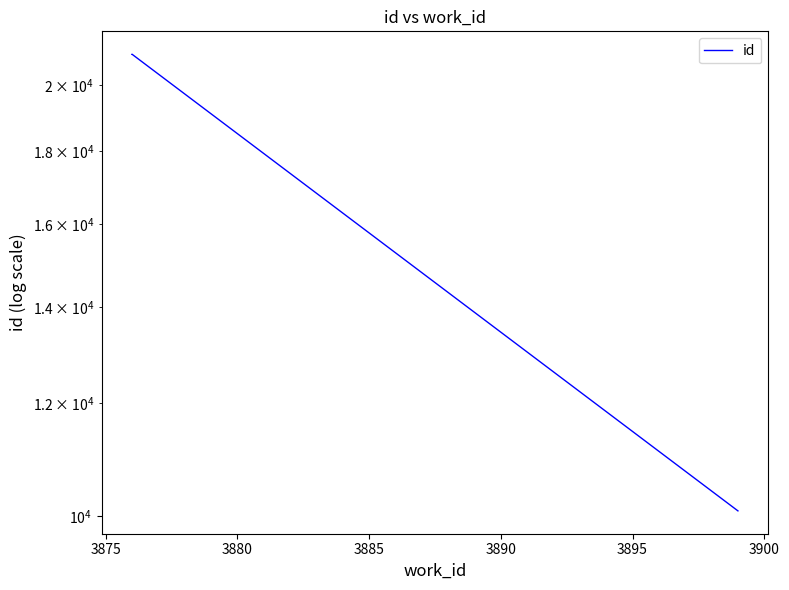

Does the chart display data point markers on the line(s)?

No